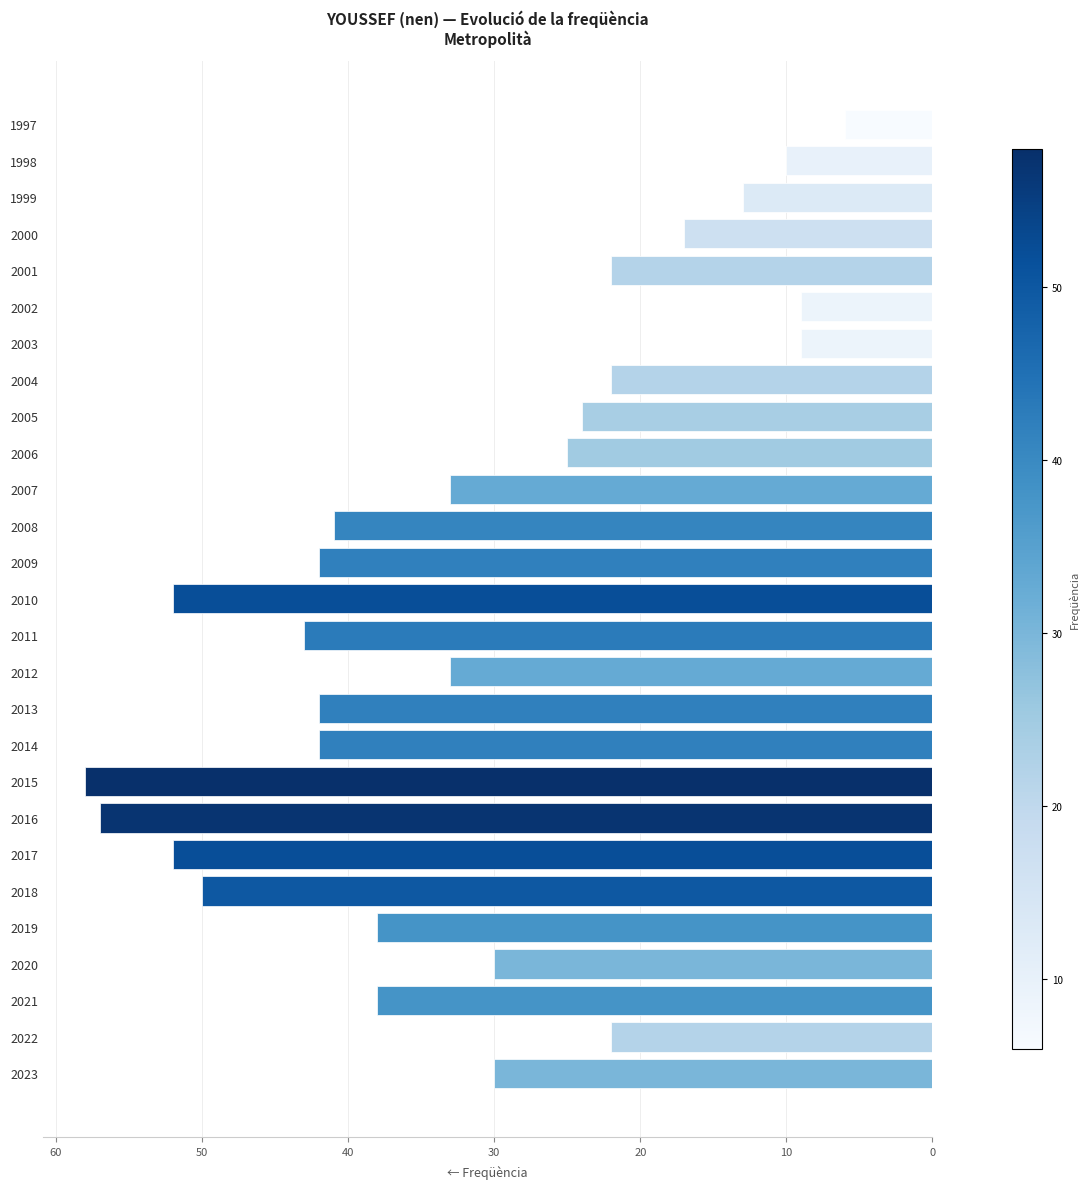

Are the bars horizontal?

Yes